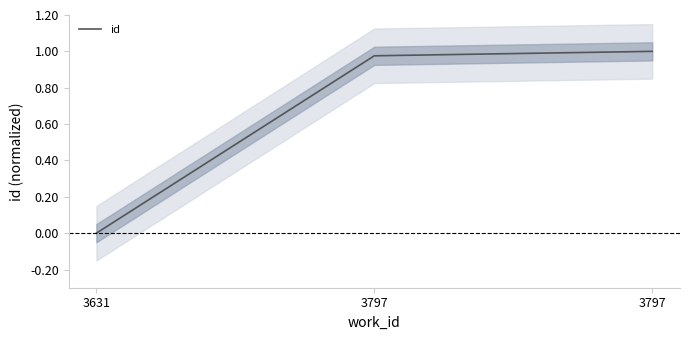

Does the chart display data point markers on the line(s)?

No